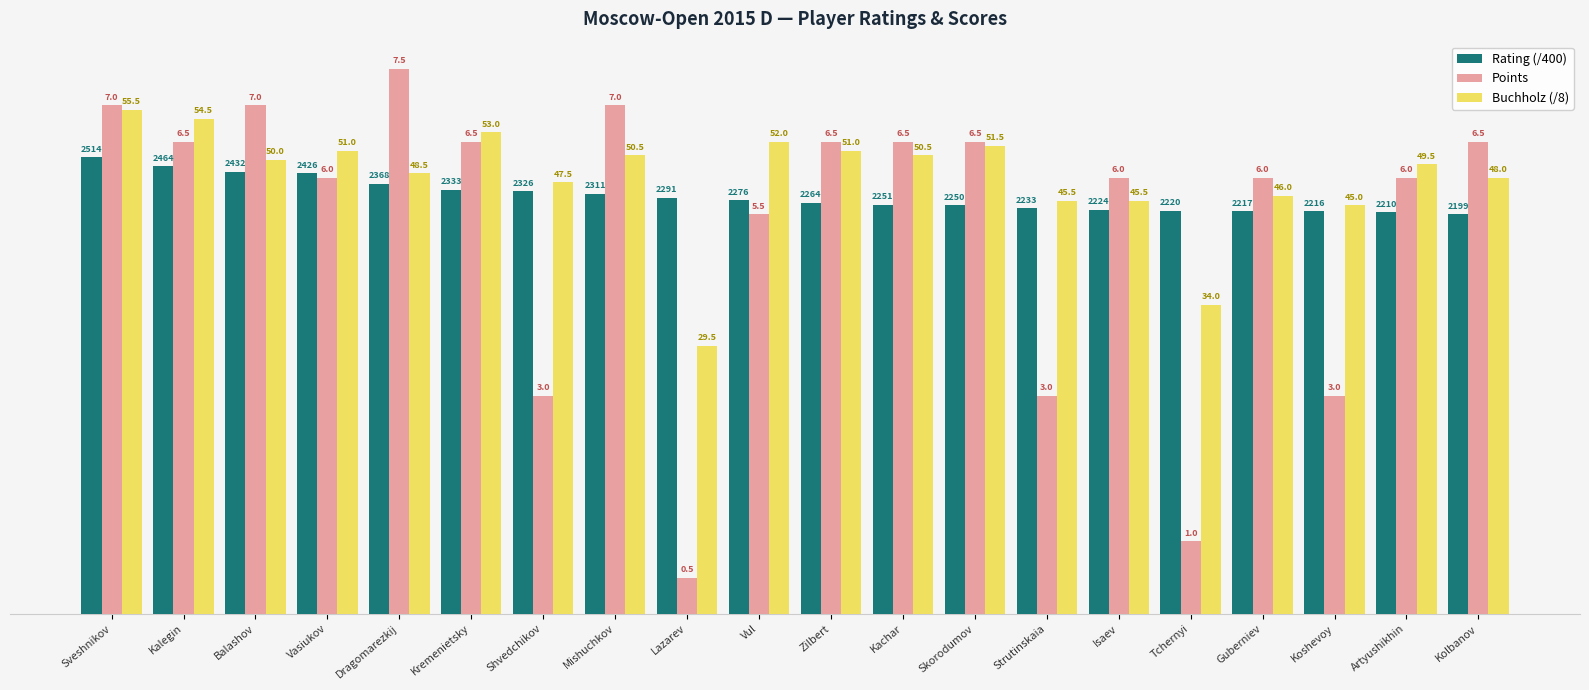

At which label does Buchholz (/8) first exceed 6?

Sveshnikov